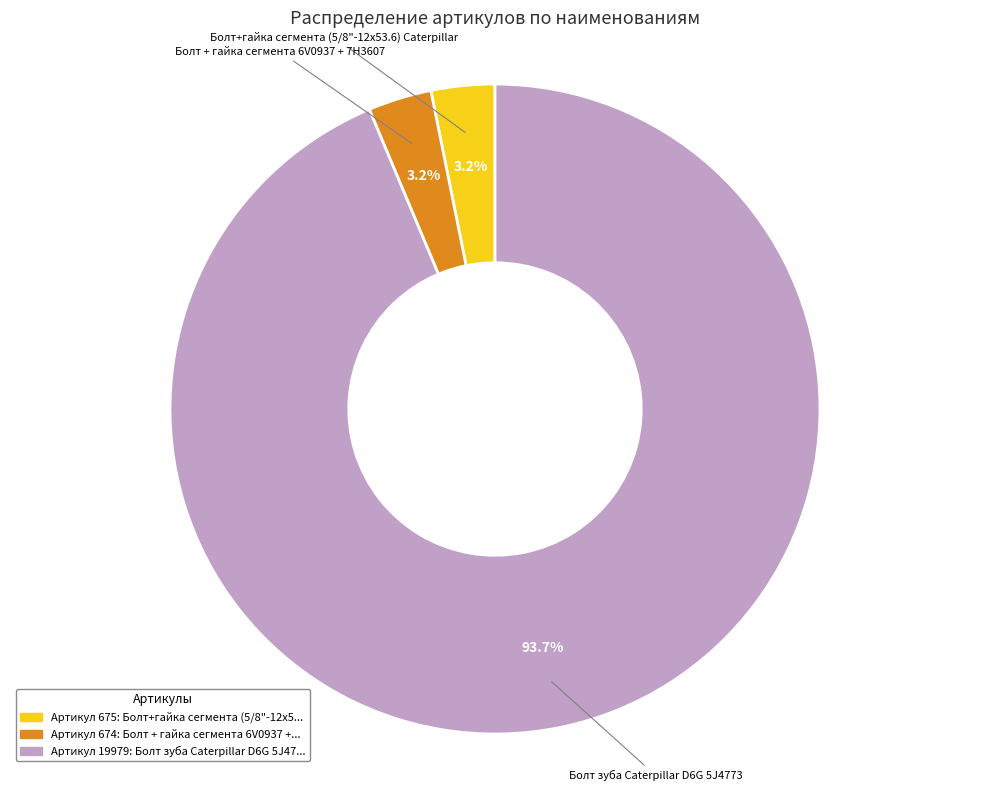

Does any single category account for the majority?

Yes